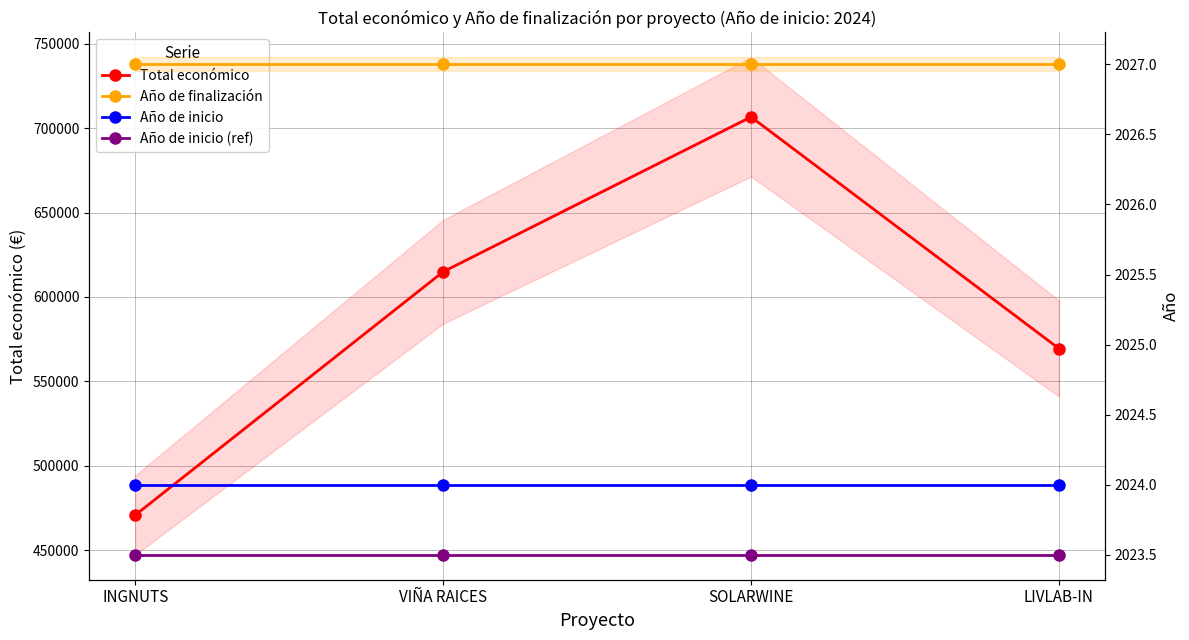

What are all the series names shown in the legend?

Total económico, Año de finalización, Año de inicio, Año de inicio (ref)